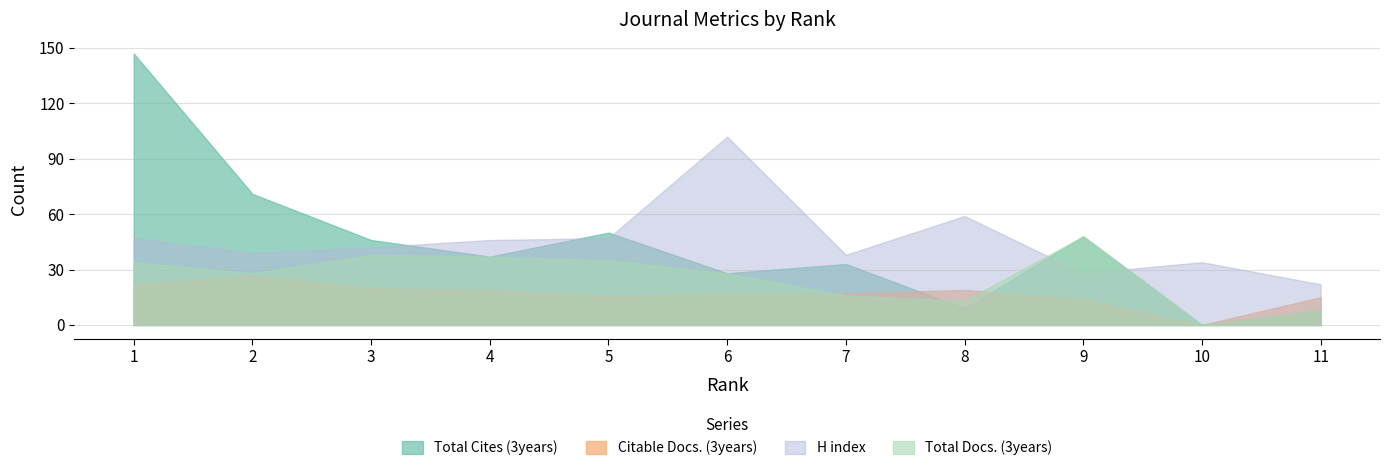

Rank the series by their maximum value, from lowest to highest.

Citable Docs. (3years), Total Docs. (3years), H index, Total Cites (3years)